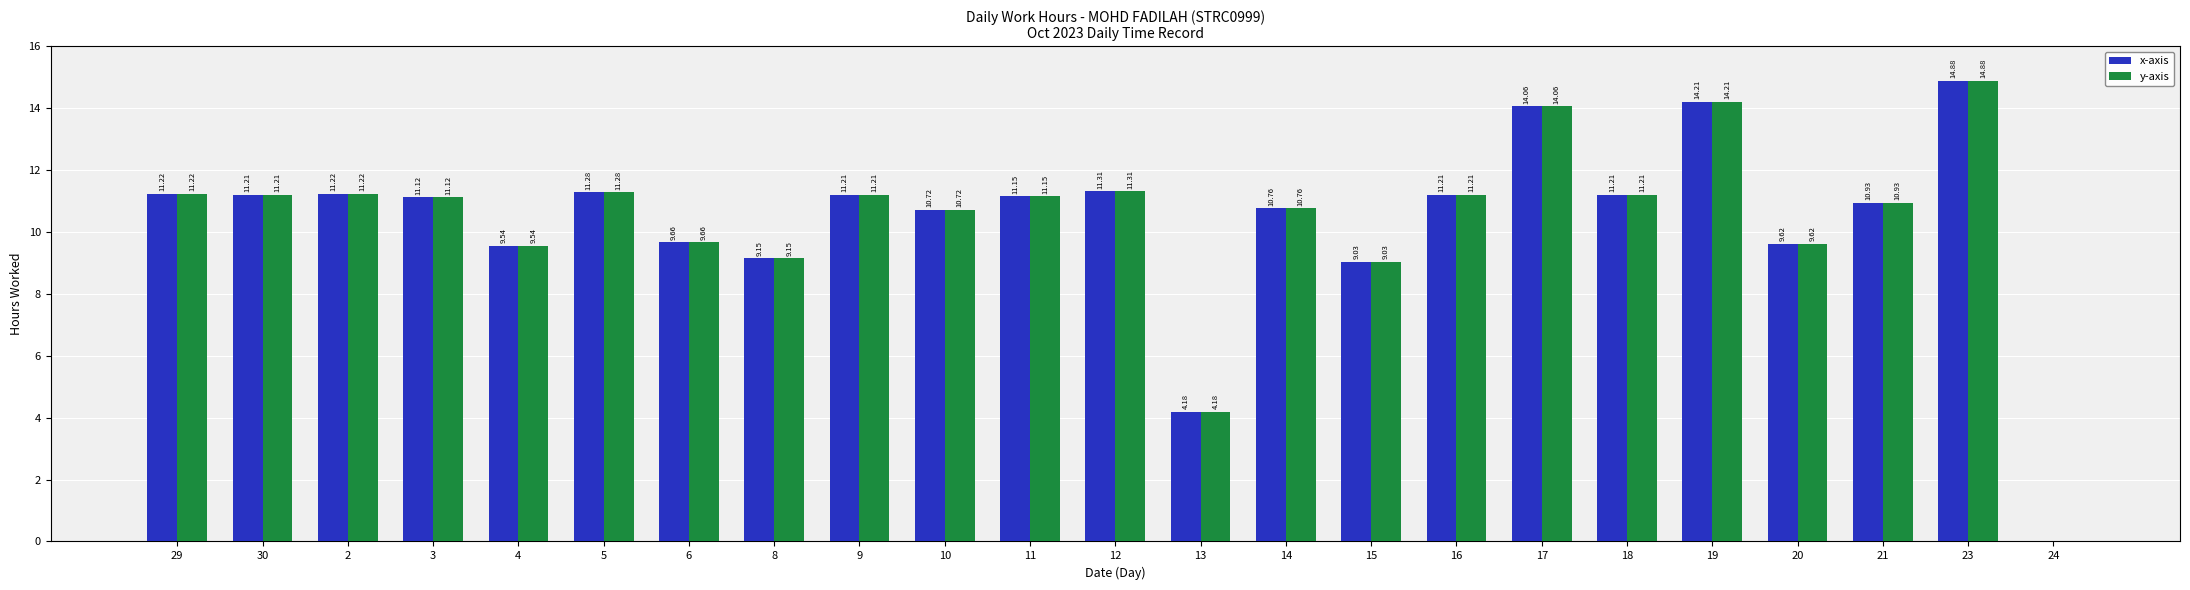

What is the sum of all x-axis values?

238.9